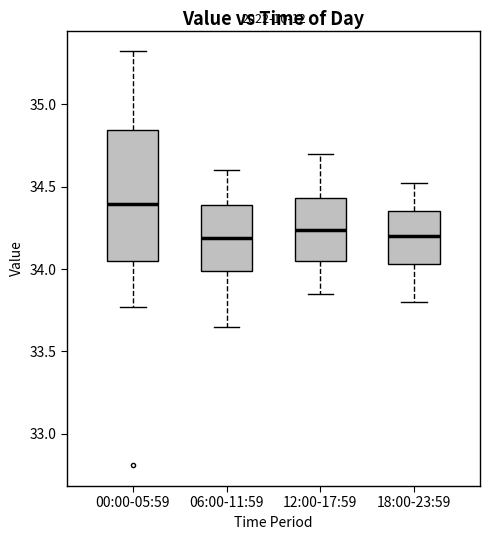

Which box has the highest median line?

00:00-05:59